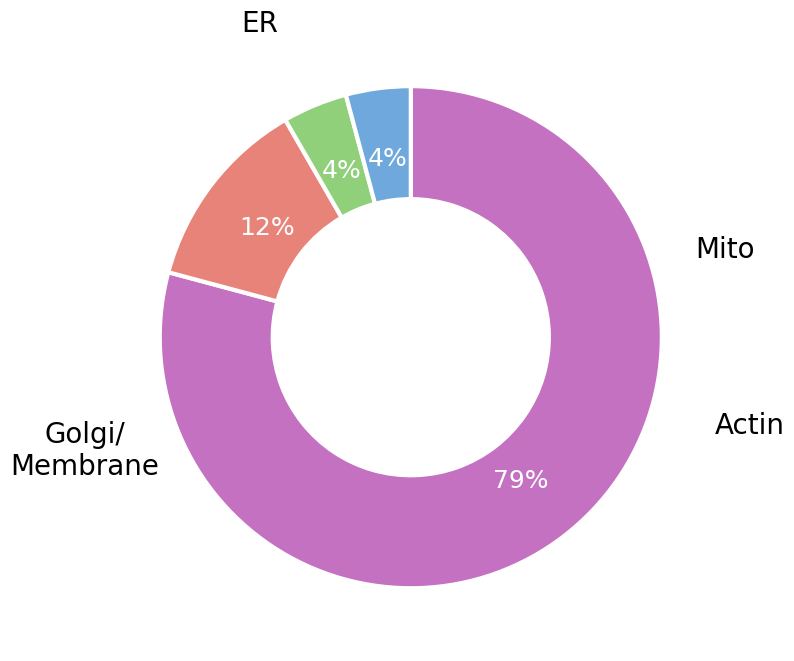

Is there any slice that represents more than half of the pie?

Yes